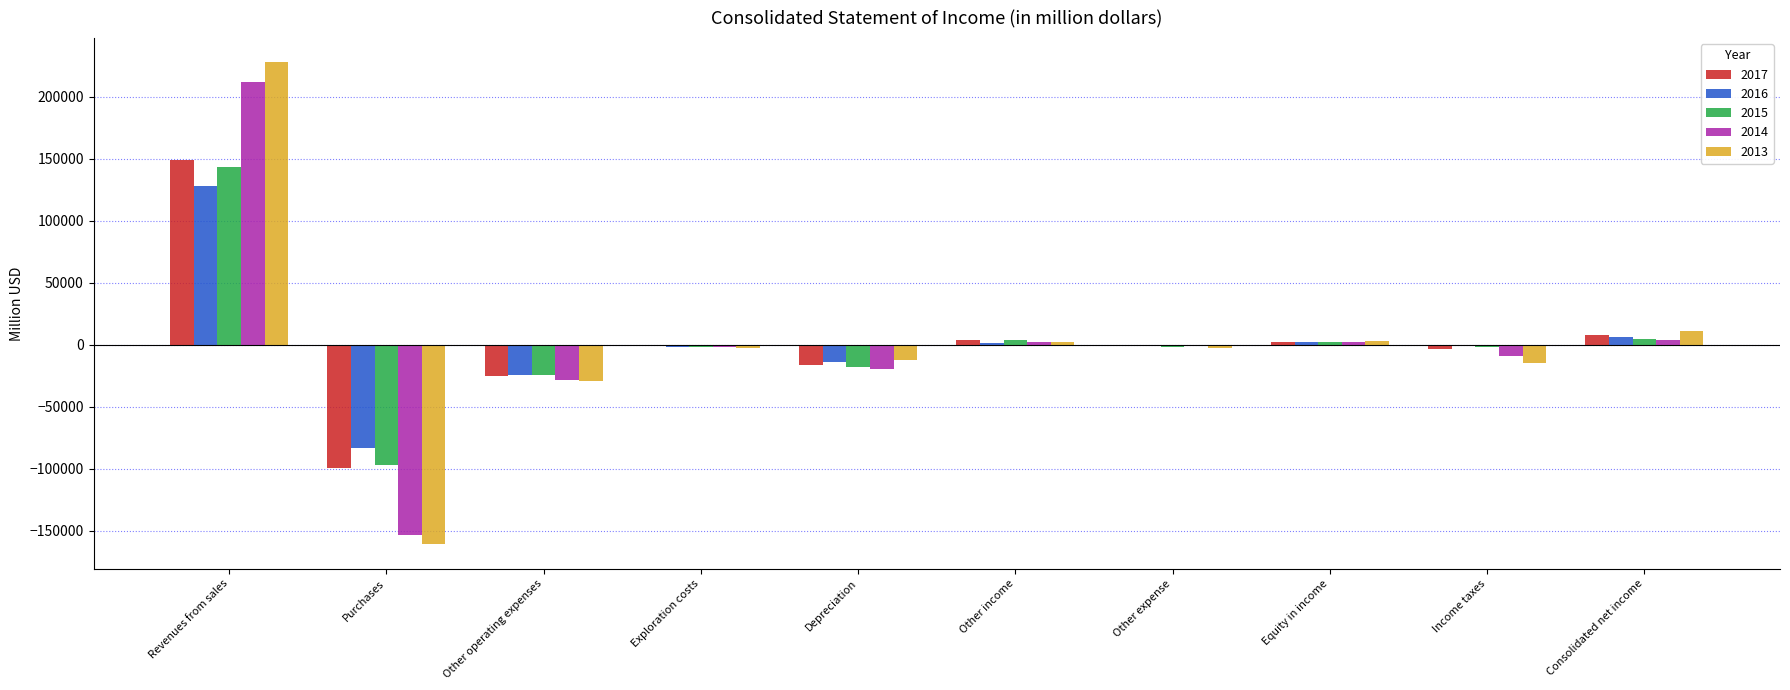

Which category has the highest value in the 2014 series?

Revenues from sales